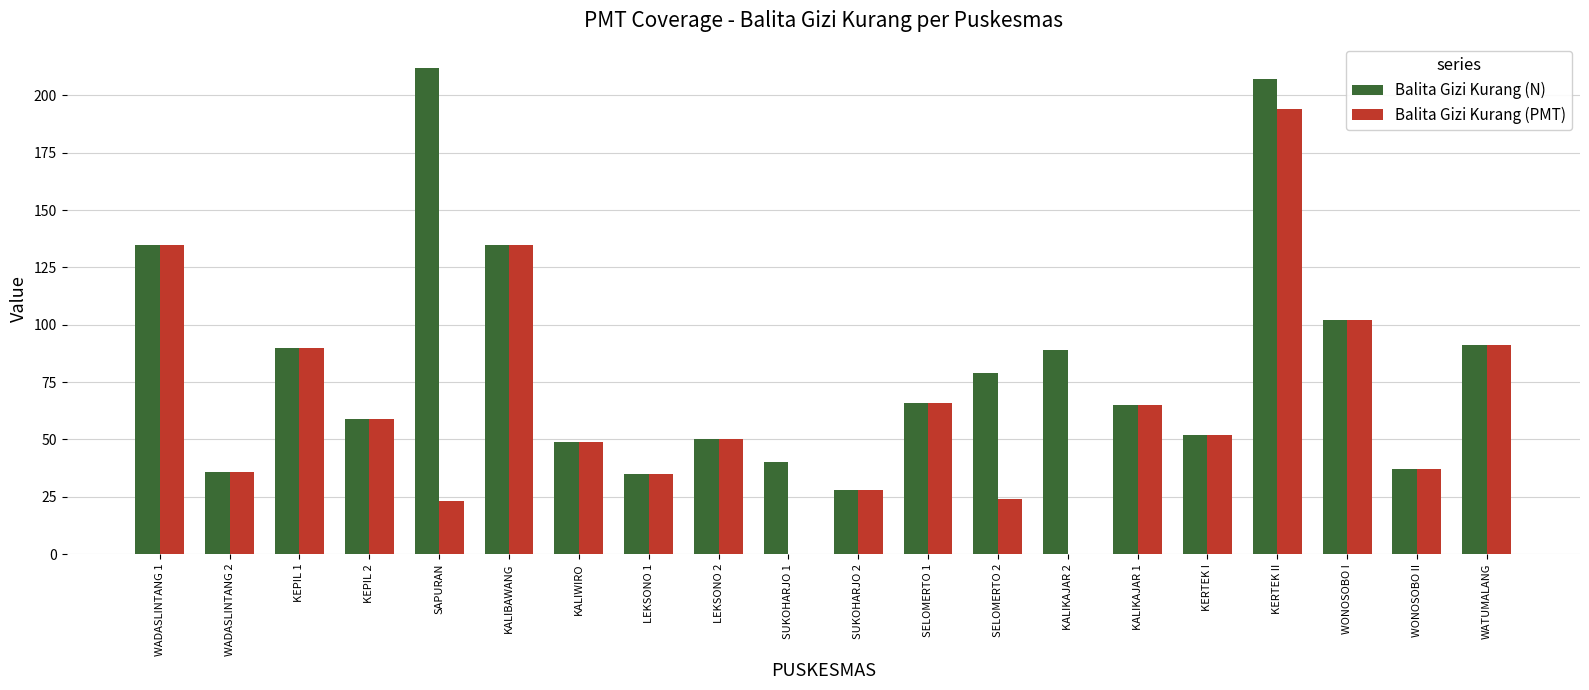

What is the total value across all series at WADASLINTANG 2?

72